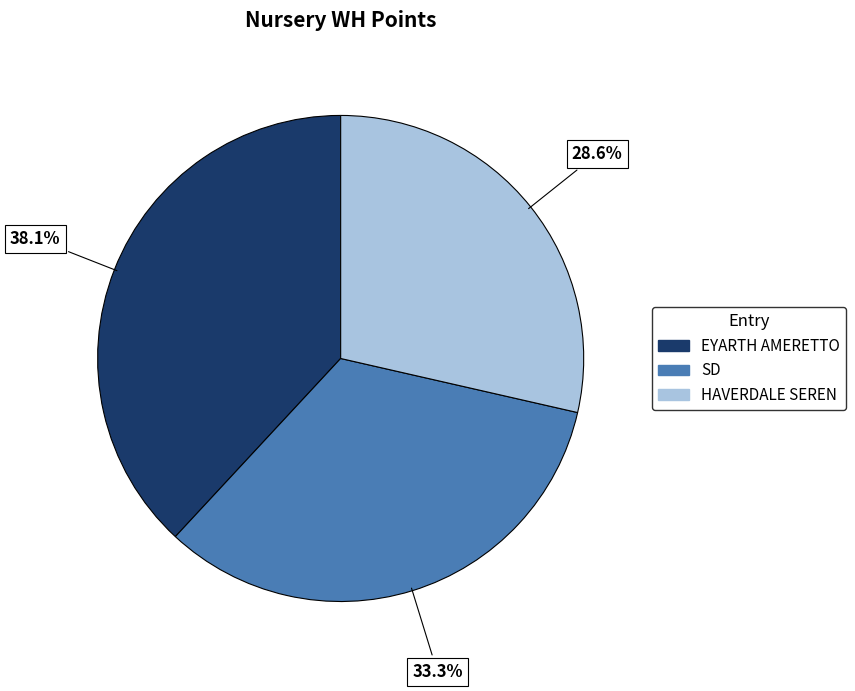

Does any single category account for the majority?

No